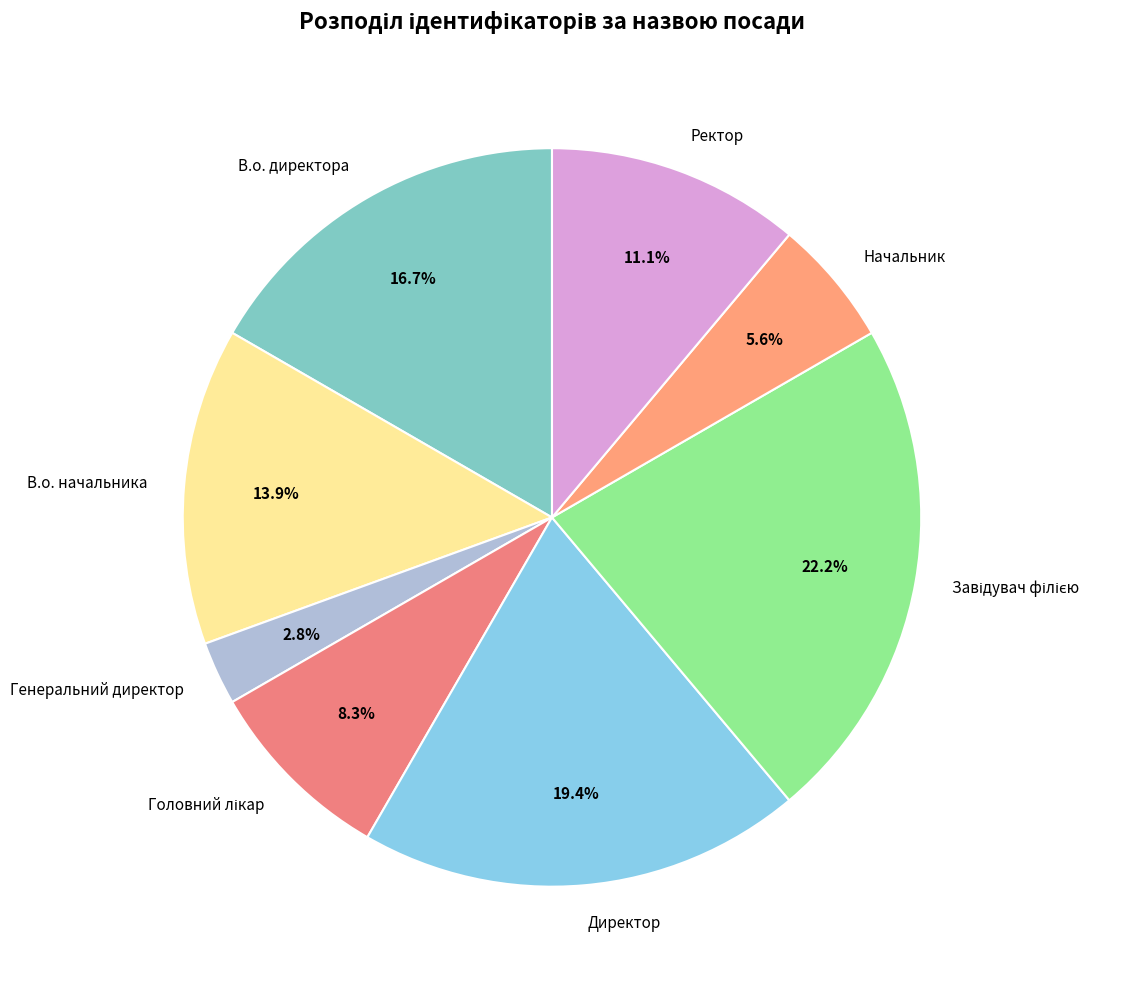

Is there any slice that represents more than half of the pie?

No